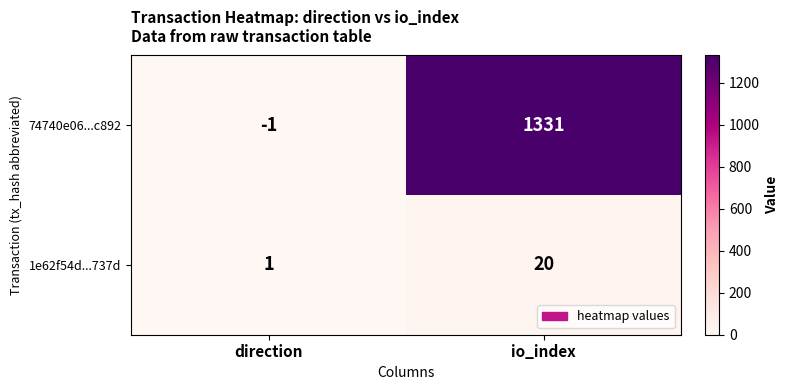

What is the sum of the 74740e06...c892 values at io_index and direction?

1330